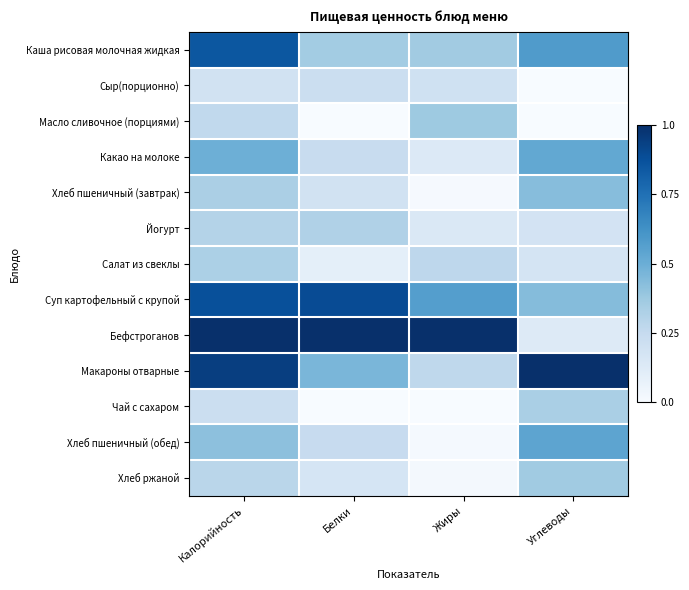

At which category is the sum across all series the highest?

Калорийность